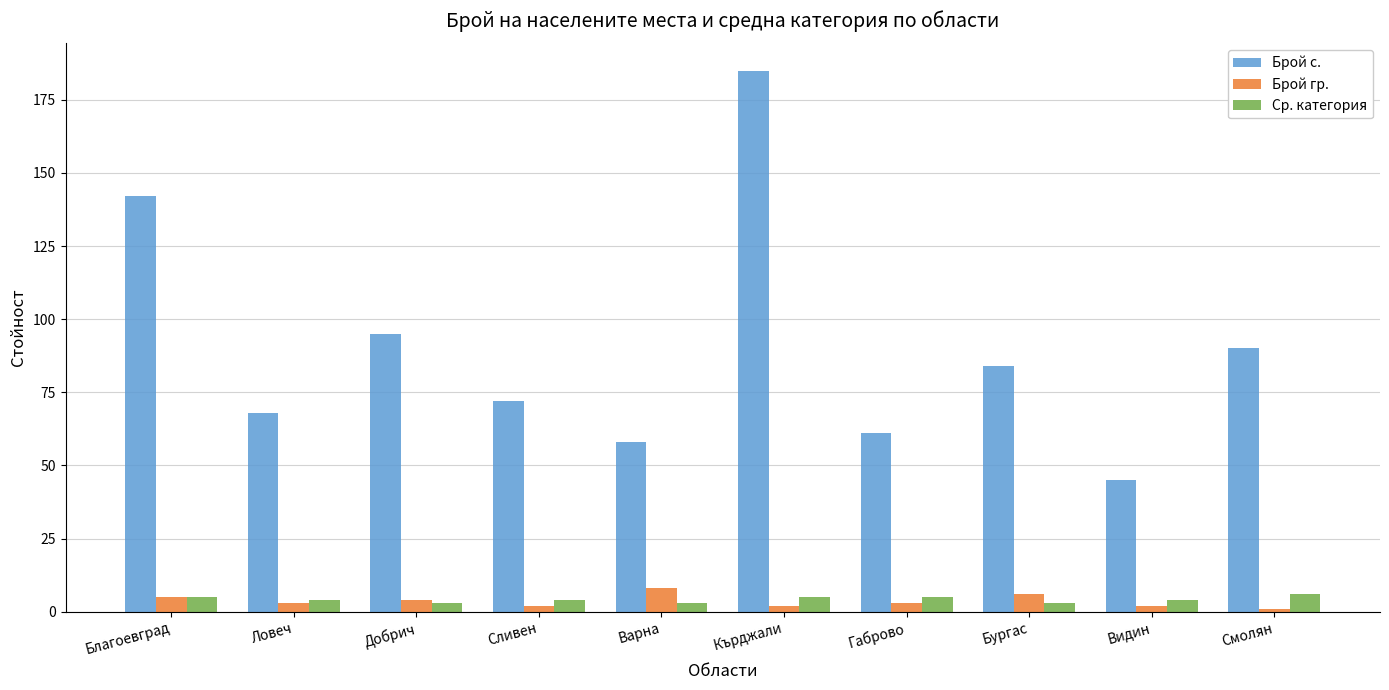

Which series has the largest range (max minus min)?

Брой с.